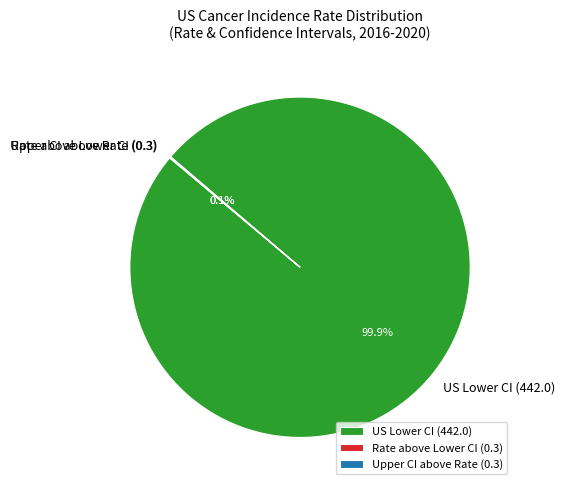

Which category accounts for the majority?

US Lower CI (442.0)